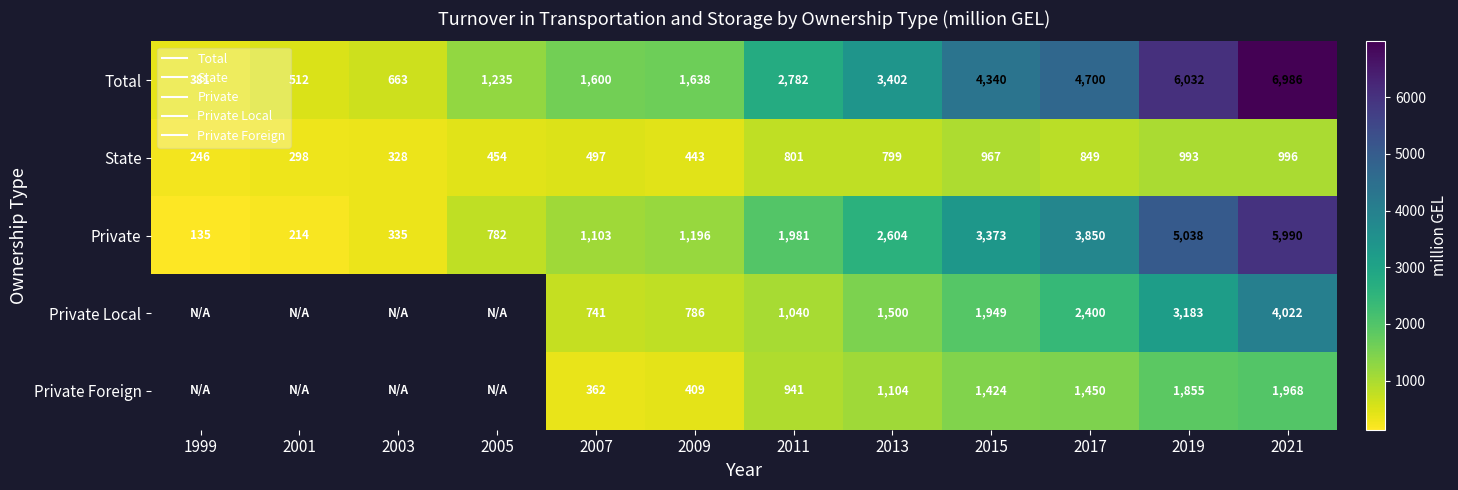

How many series are shown in this chart?

5